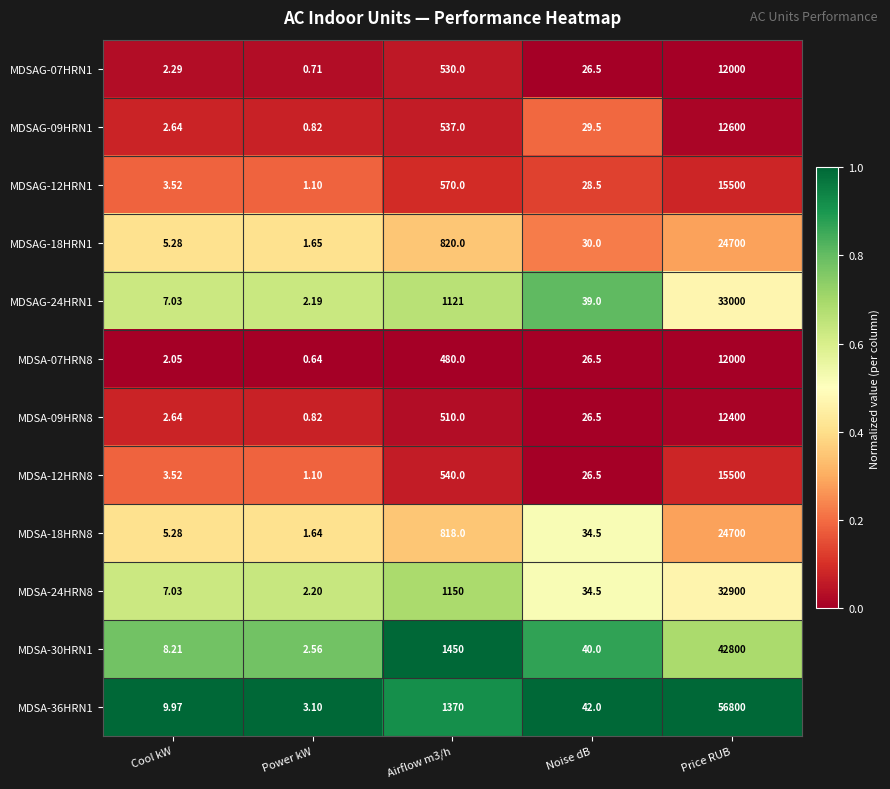

Which series changed the most between Cool kW and Airflow m3/h?

MDSA-30HRN1